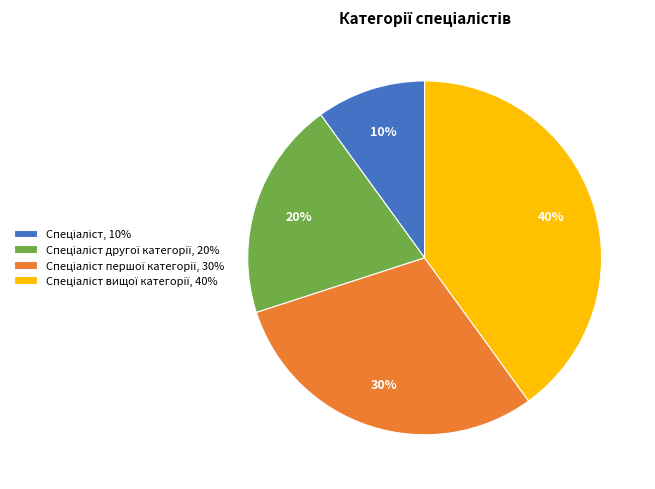

Does any single category account for the majority?

No